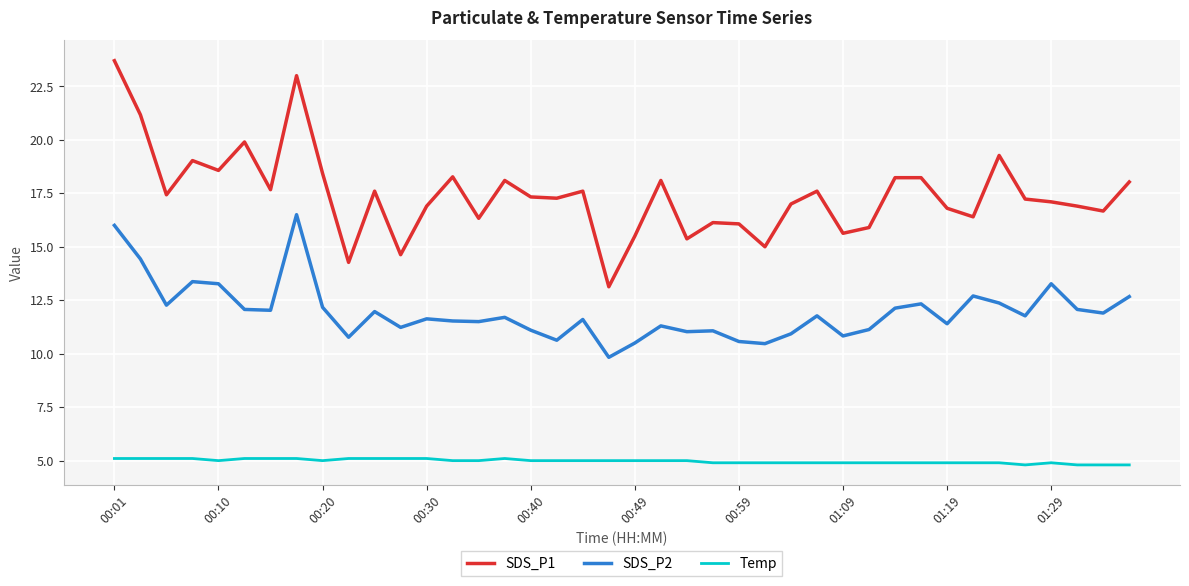

What is the greatest value displayed?

23.7